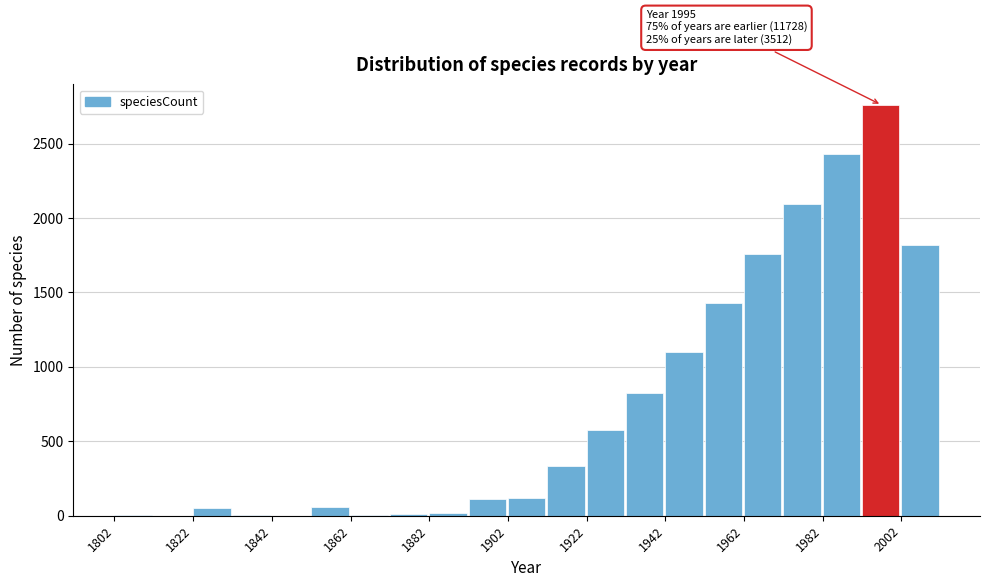

Over which range of the x-axis is the bar tallest?

1992 to 2002